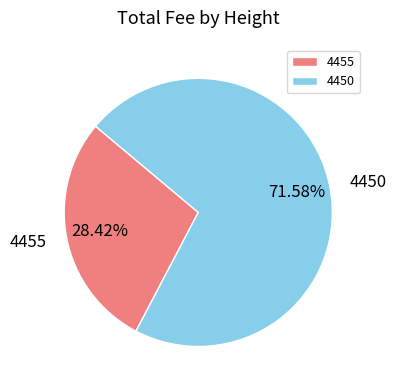

Does 4450 account for over 50% of the chart?

Yes